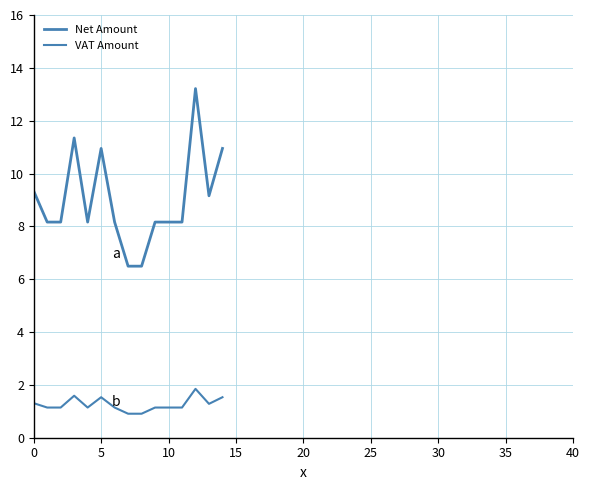

Which series has the largest total across all categories?

Net Amount